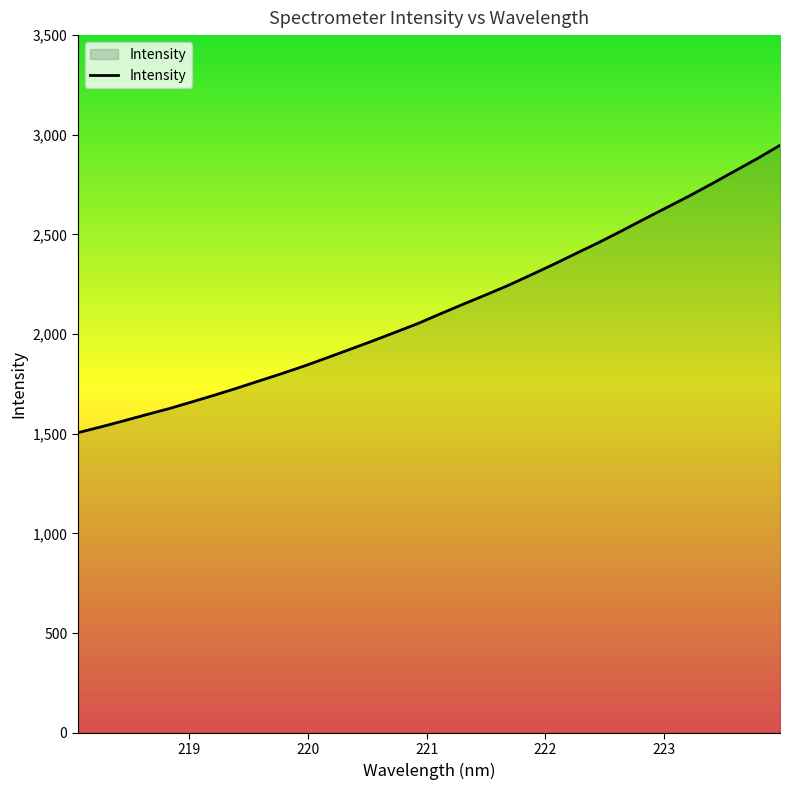

What is the difference between the maximum and minimum values?

1441.7